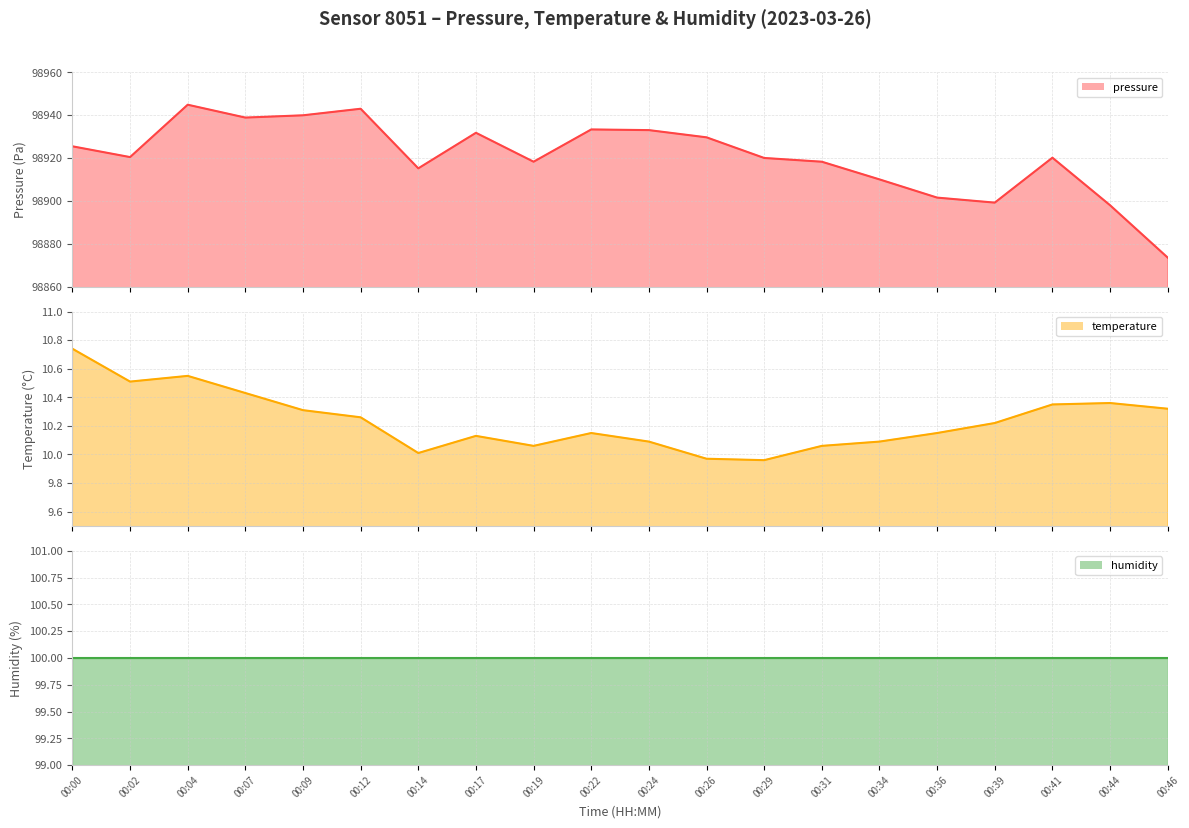

Does the chart display data point markers on the line(s)?

No